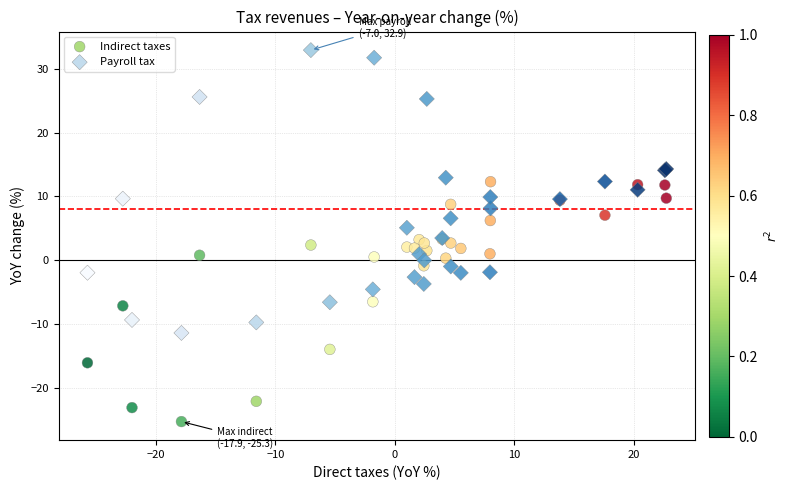

Which series reaches the maximum Y coordinate?

Payroll tax